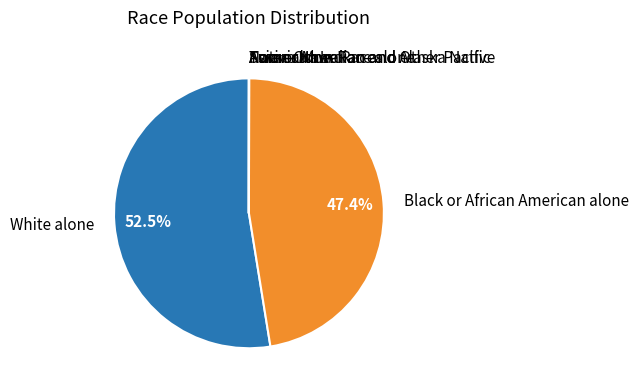

Which slice is the largest?

White alone